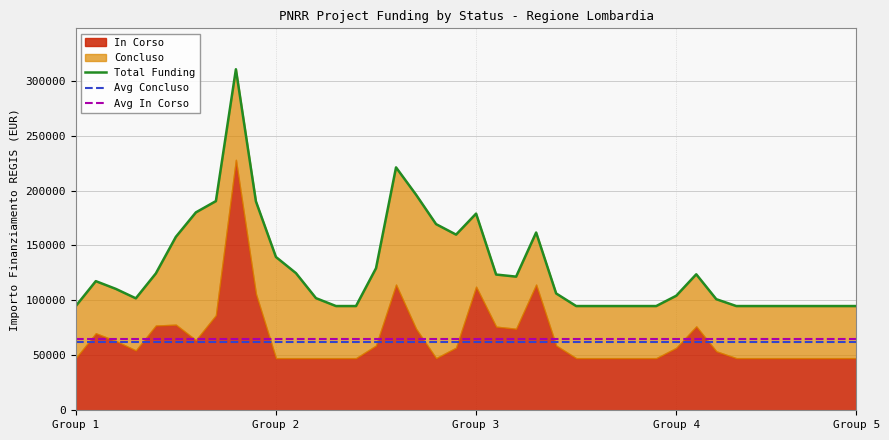

What is the label of the 23rd point from the right?

17